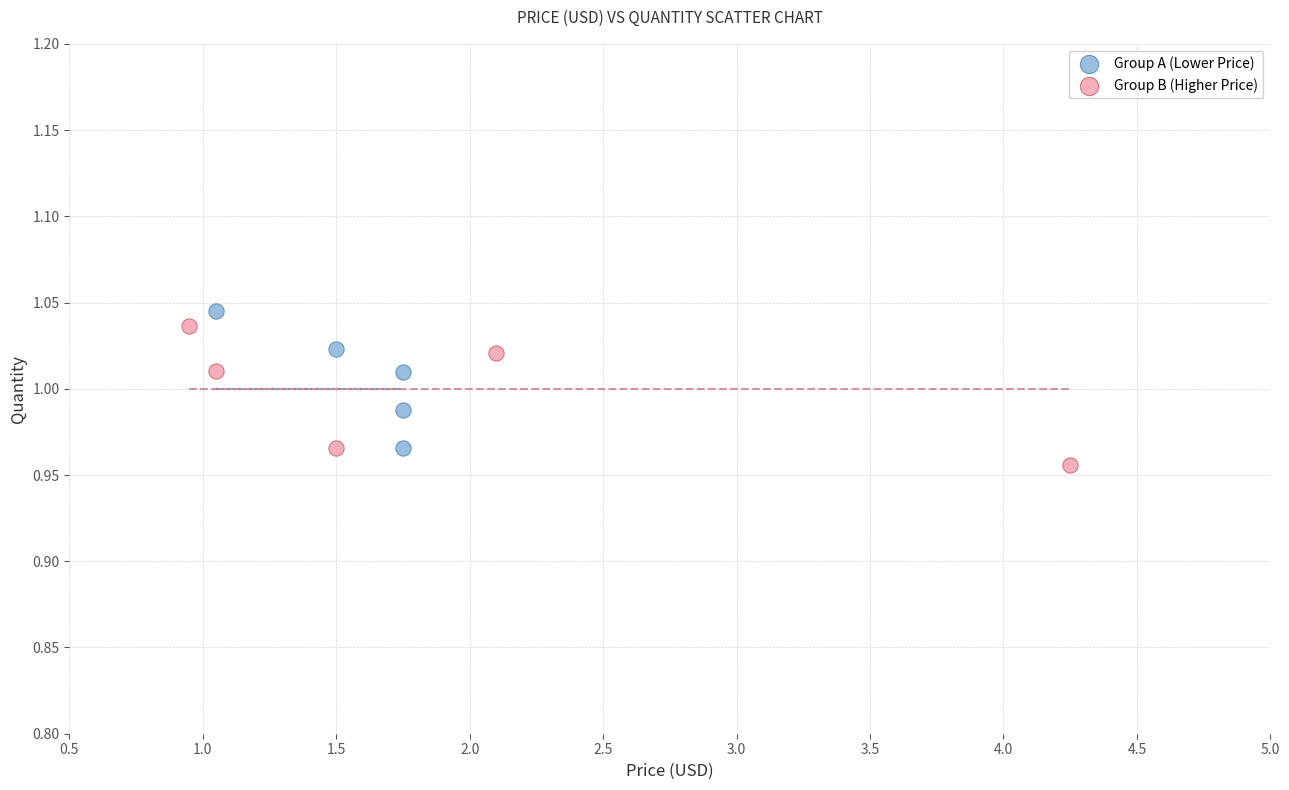

What are all the series names shown in the legend?

Group A (Lower Price), Group B (Higher Price)